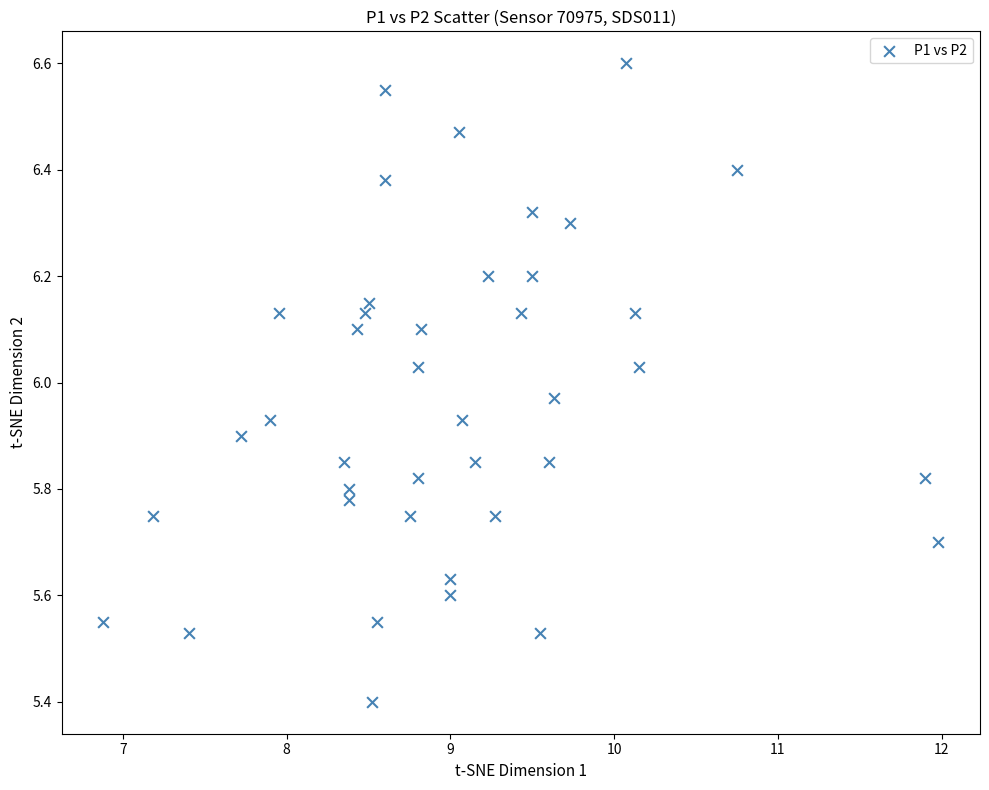

What is the range of Y values (max minus min)?

1.2